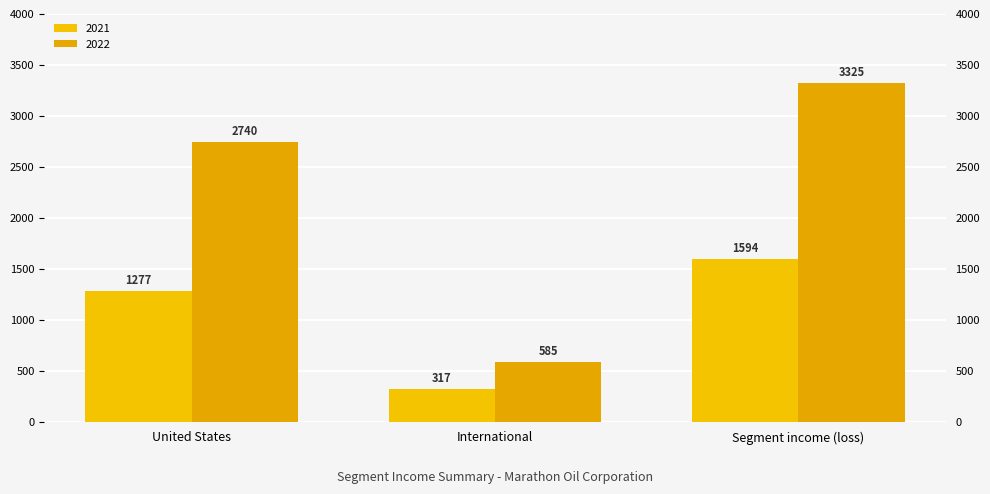

What is the difference between the maximum and minimum values in the 2022 series?

2740